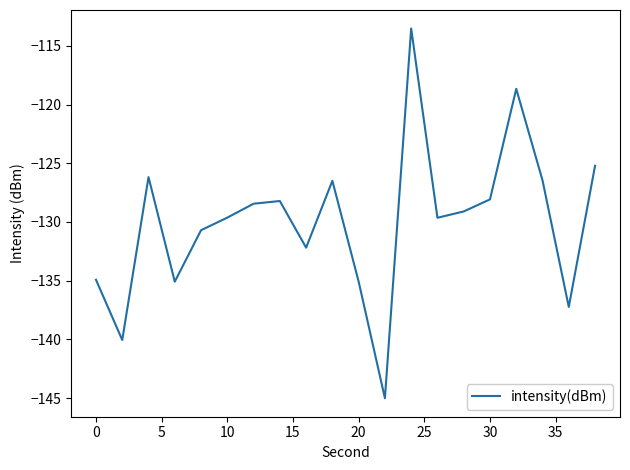

What is the maximum value shown in the chart?

-113.5